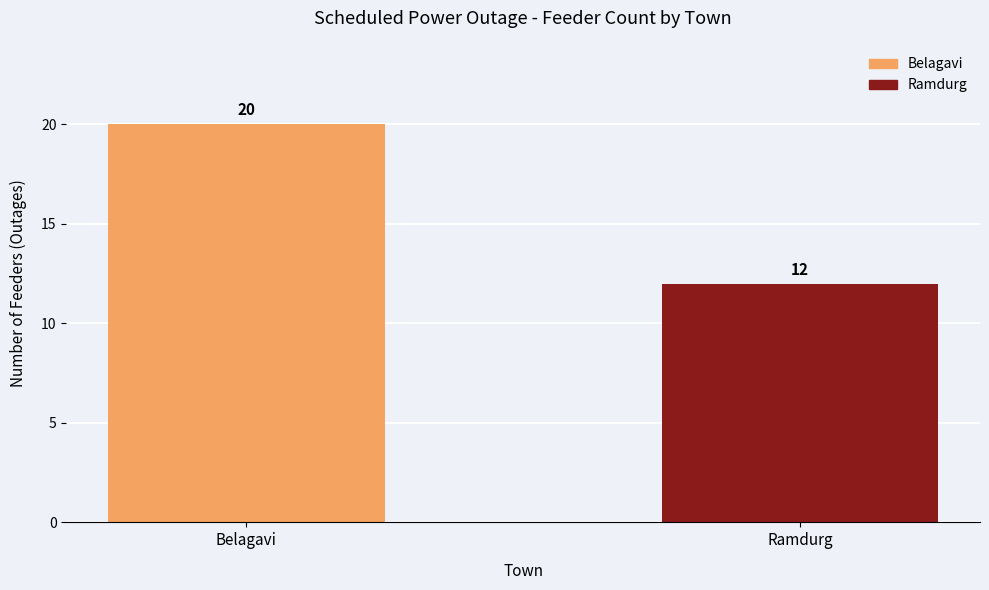

What position from the left is Belagavi?

1